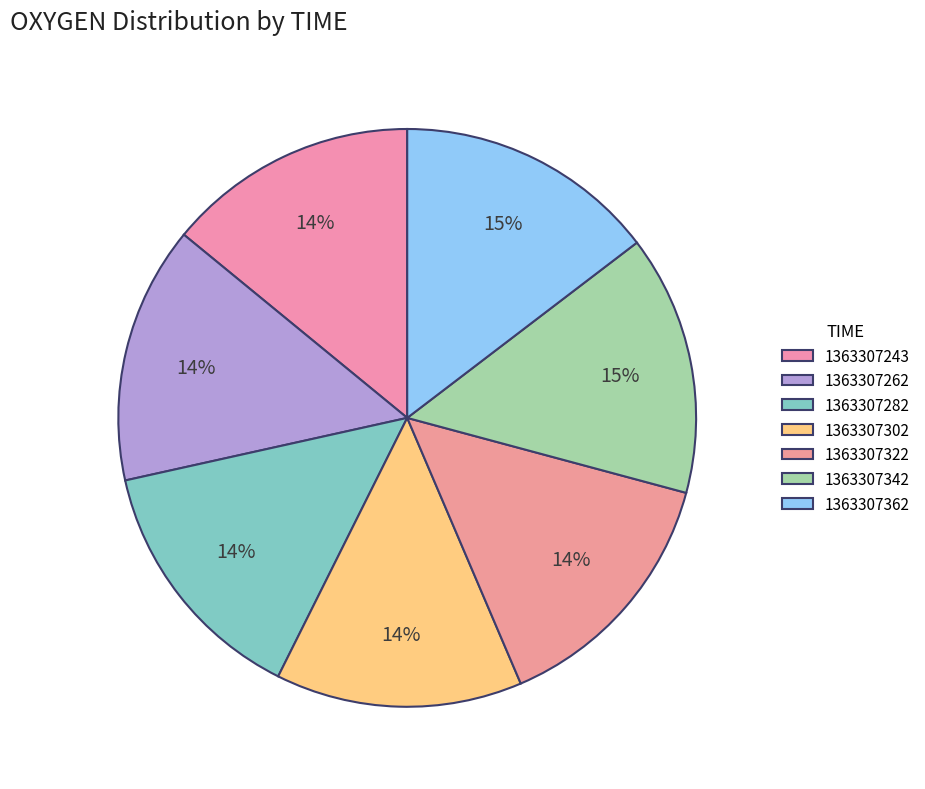

Is 1363307362 the majority of the pie?

No